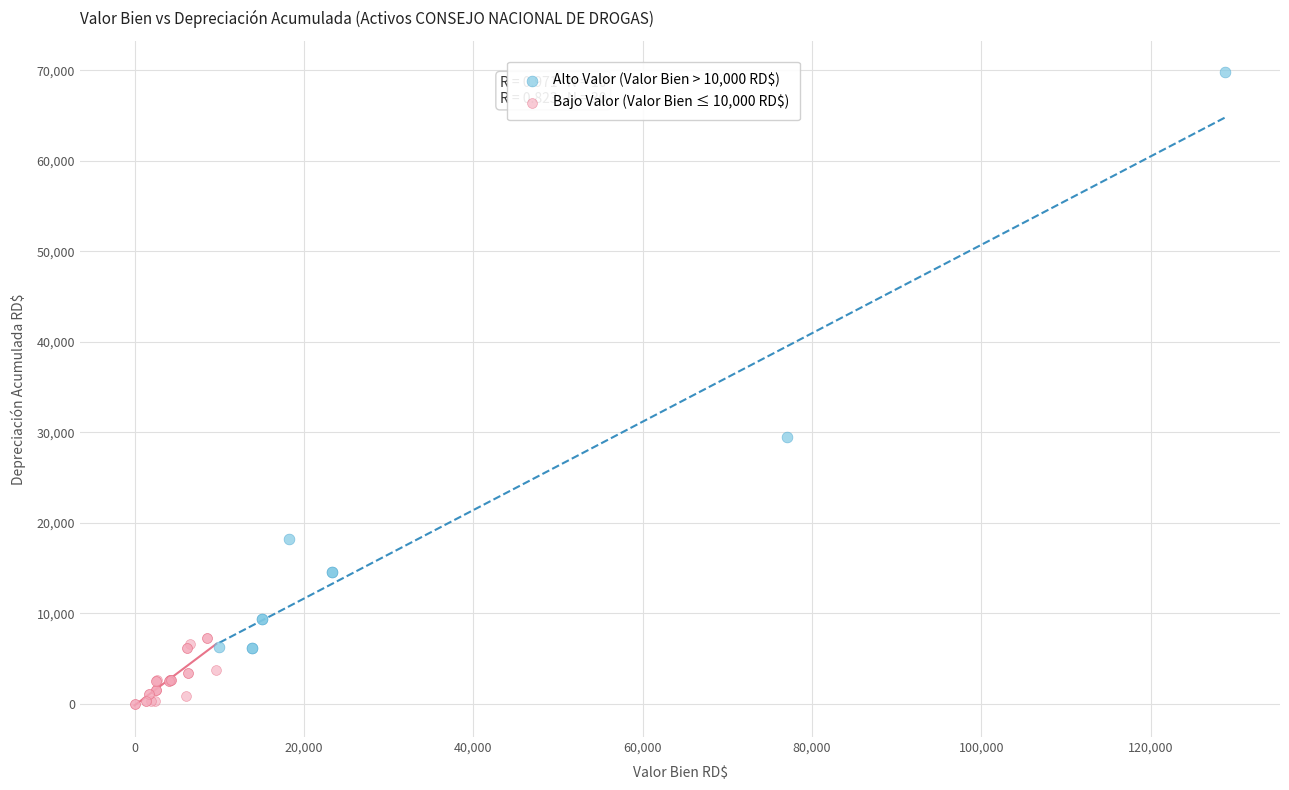

Which series contains the lowest Y value?

Bajo Valor (Valor Bien ≤ 10,000 RD$)